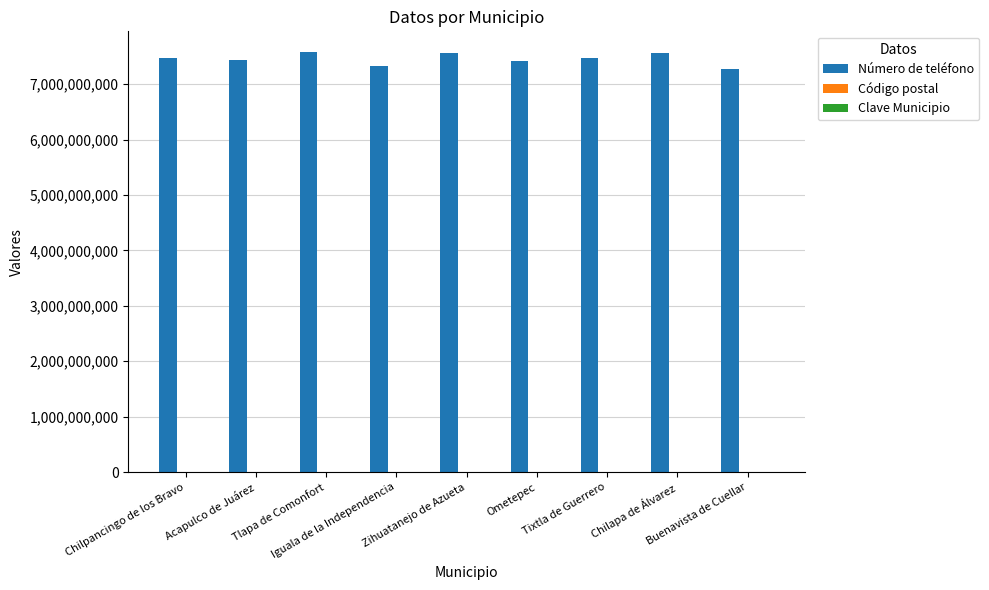

Which series has the largest total across all categories?

Número de teléfono